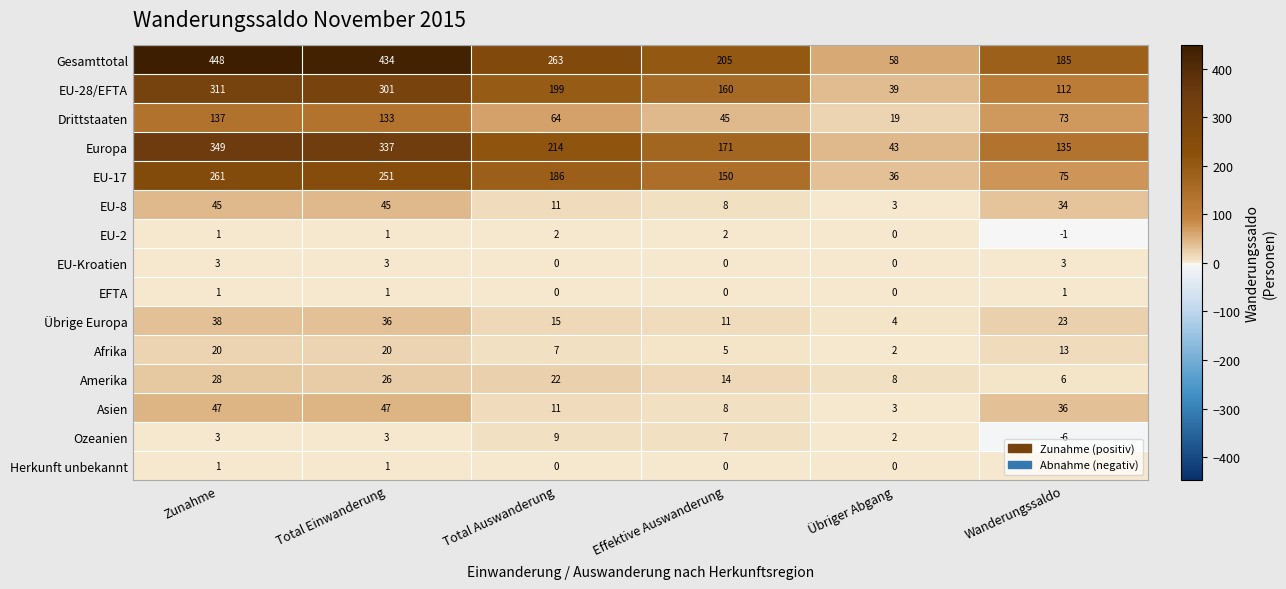

How many distinct data groups are displayed?

15